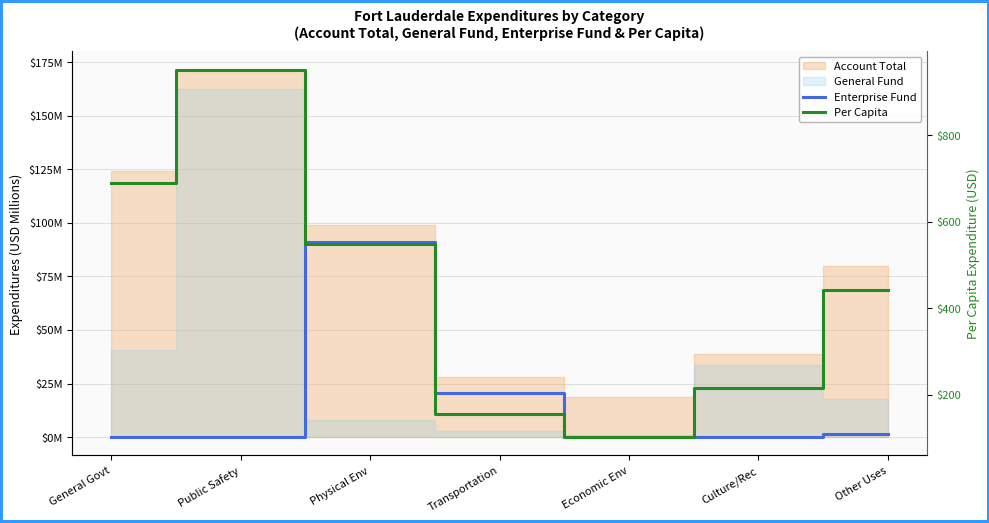

What is the label of the 7th point from the left?

Other Uses